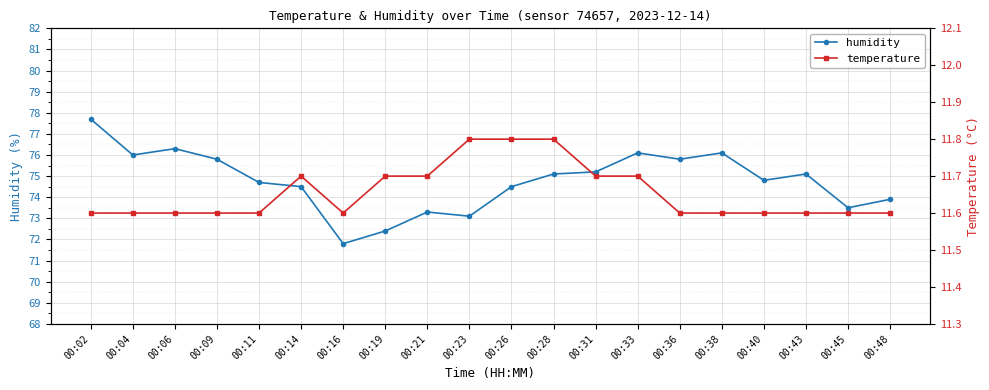

Count the temperature values in the range 11 to 12.

20